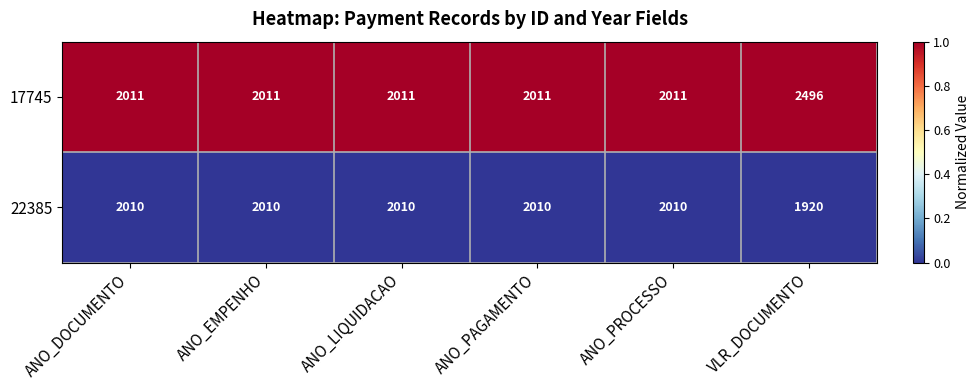

Rank the series at ANO_PROCESSO from highest to lowest value.

17745, 22385